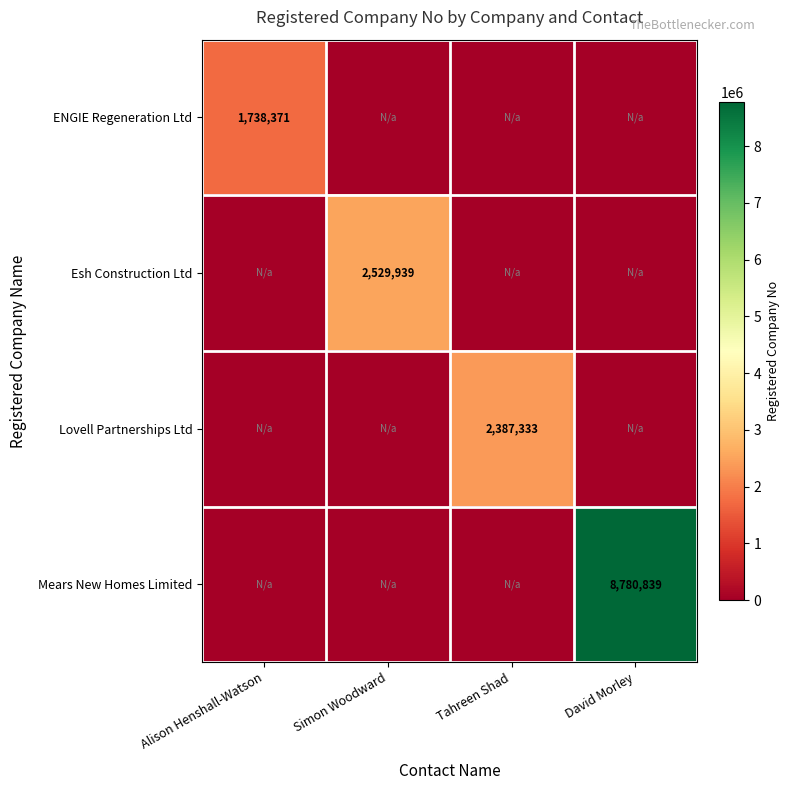

At how many categories does at least one series exceed 6224370?

1